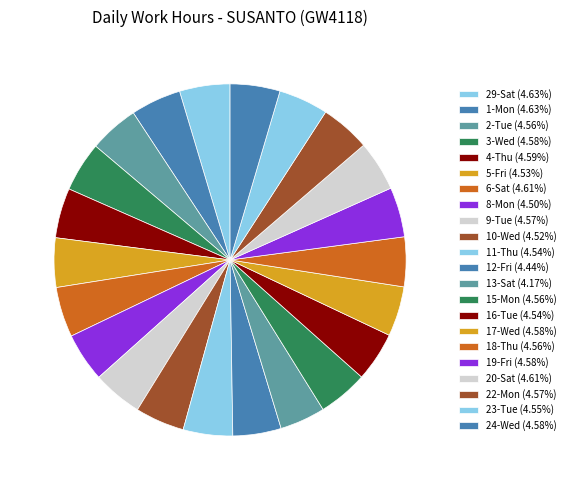

What percentage is the 19-Fri slice, to the nearest percent?

5%